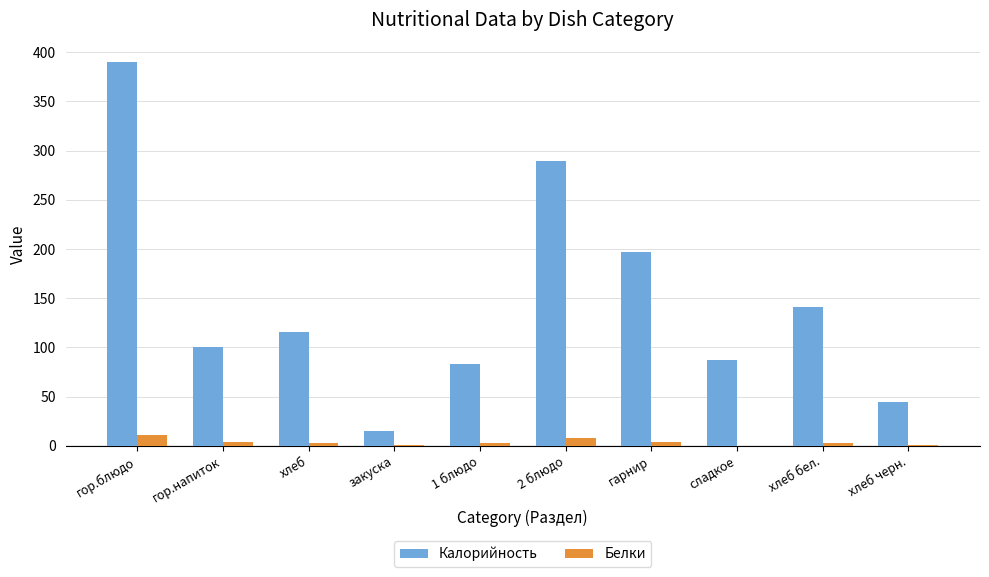

What is the sum of all Белки values?

36.5